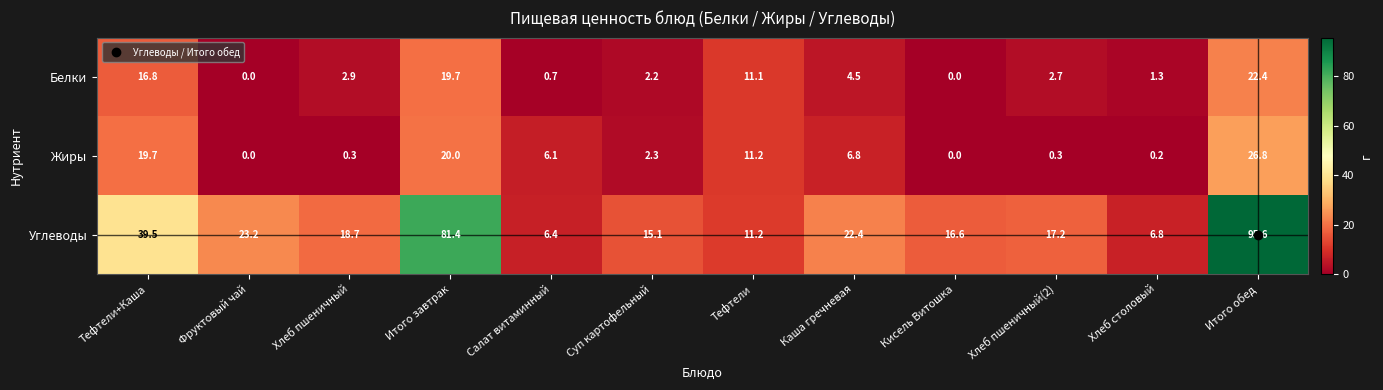

Rank the series by their maximum value, from lowest to highest.

Белки, Жиры, Углеводы